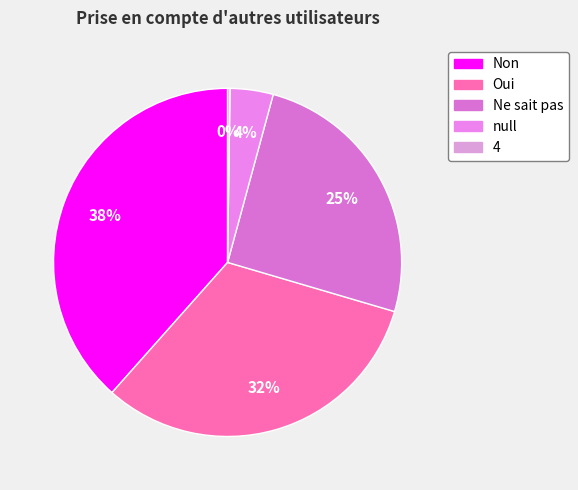

To the nearest percent, what is the combined percentage of 4 and Oui?

32%